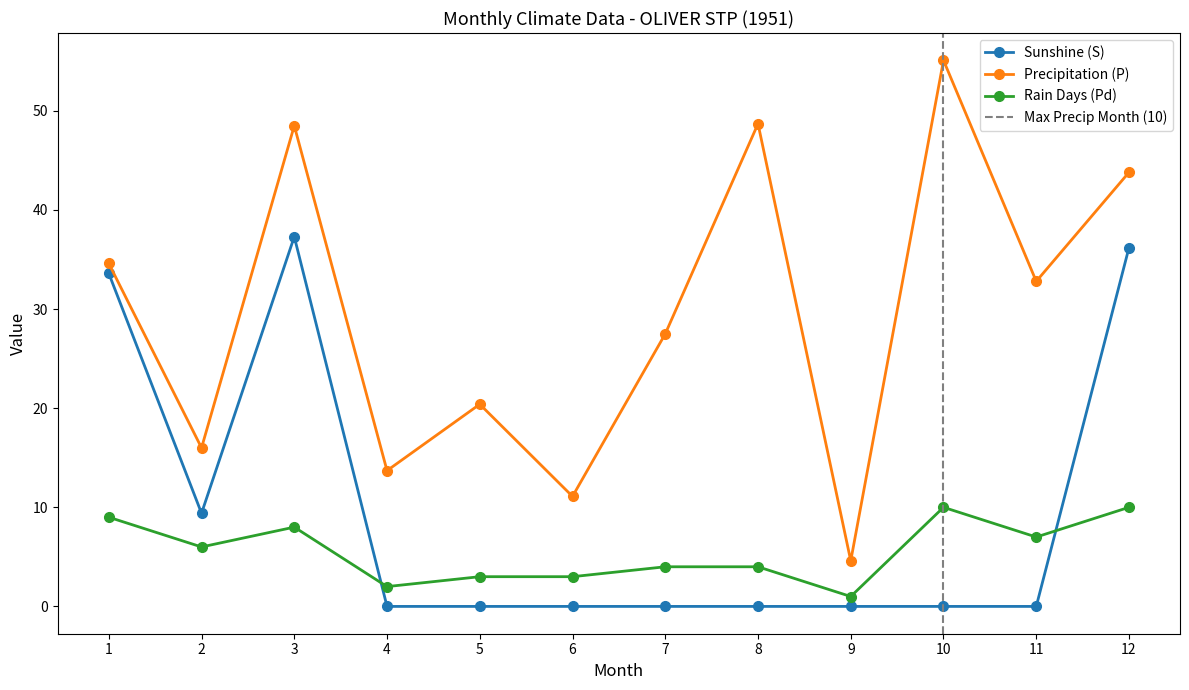

What is the highest value of the Rain Days (Pd) series?

10.0